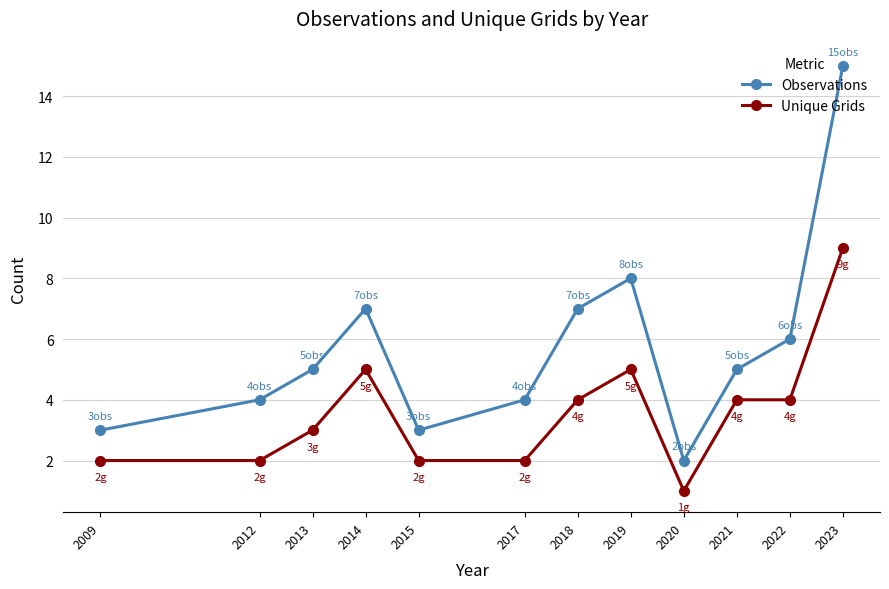

Which label corresponds to the smallest value in the chart?

2020